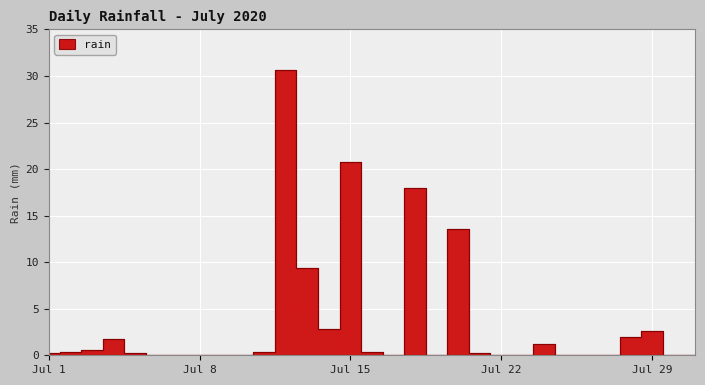

Is it true that the value at 2020-07-18 is 18.0?

True